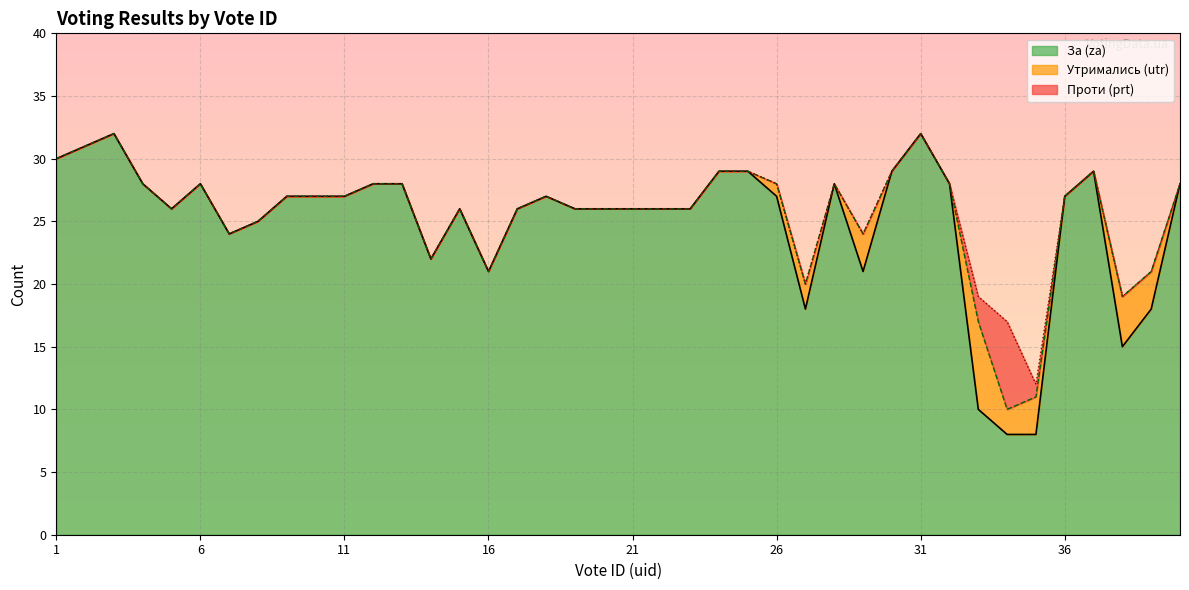

What is the difference between the maximum and second lowest values in the utr series?

7